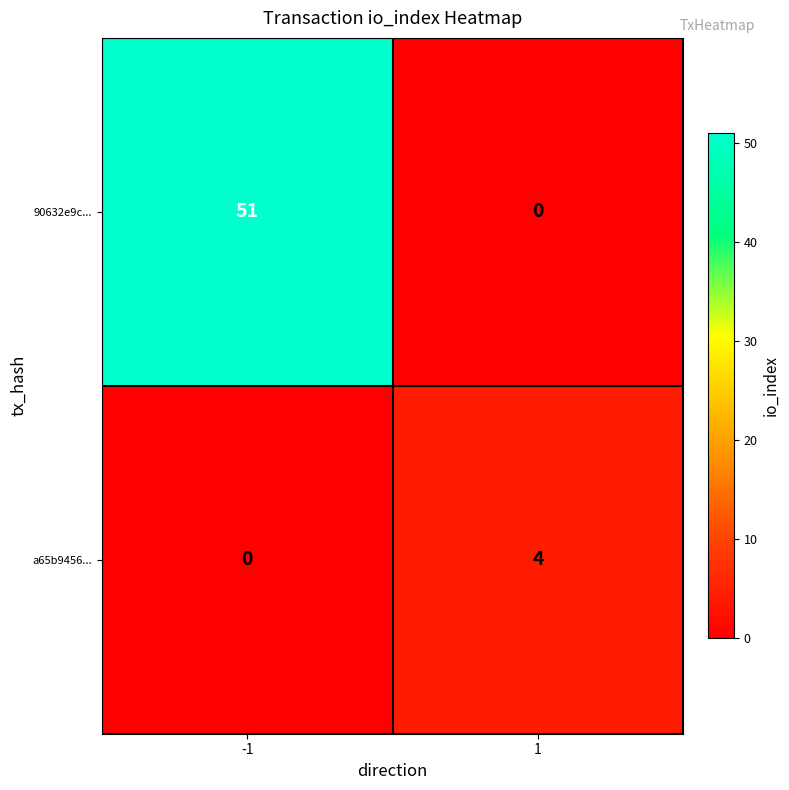

At how many categories does at least one series exceed 35?

1